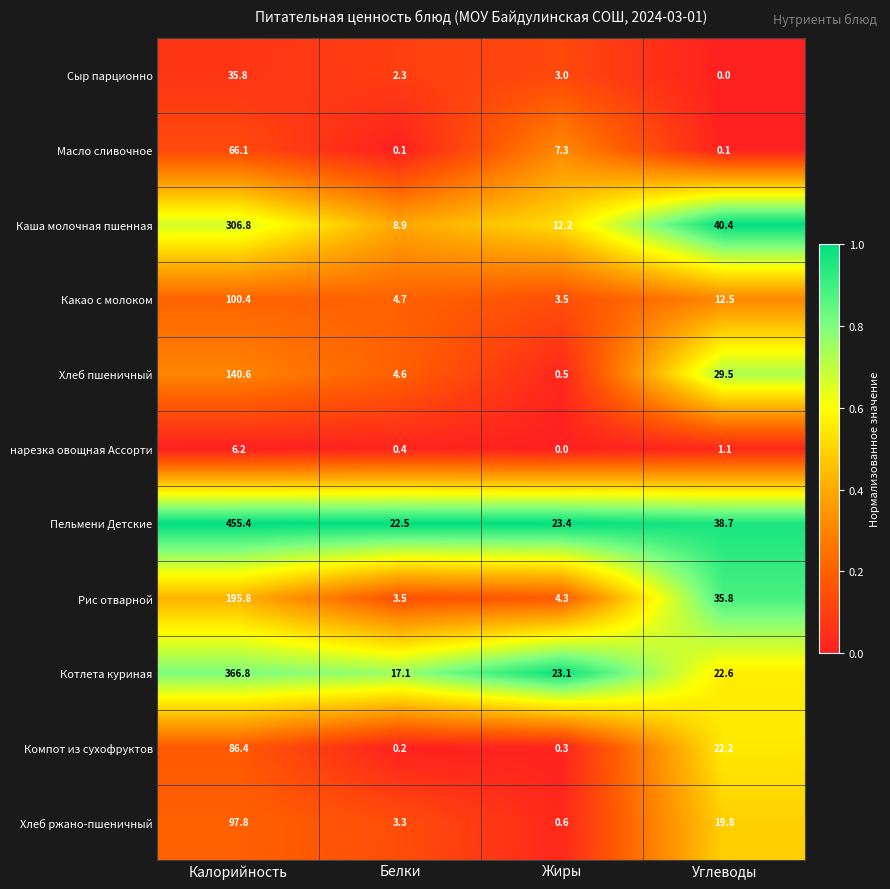

At which category is the sum across all series the highest?

Калорийность